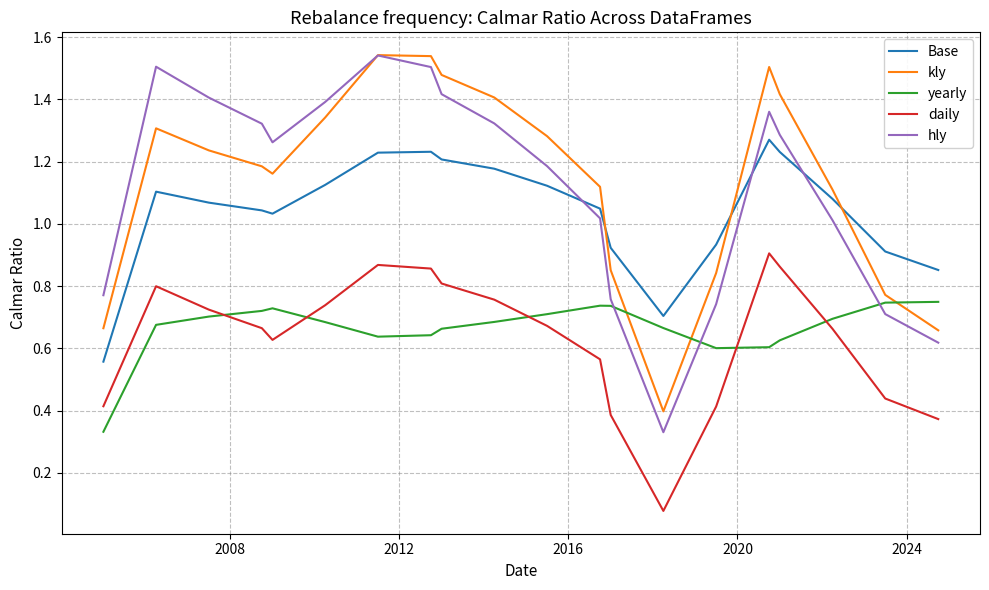

Which series has the largest range (max minus min)?

hly